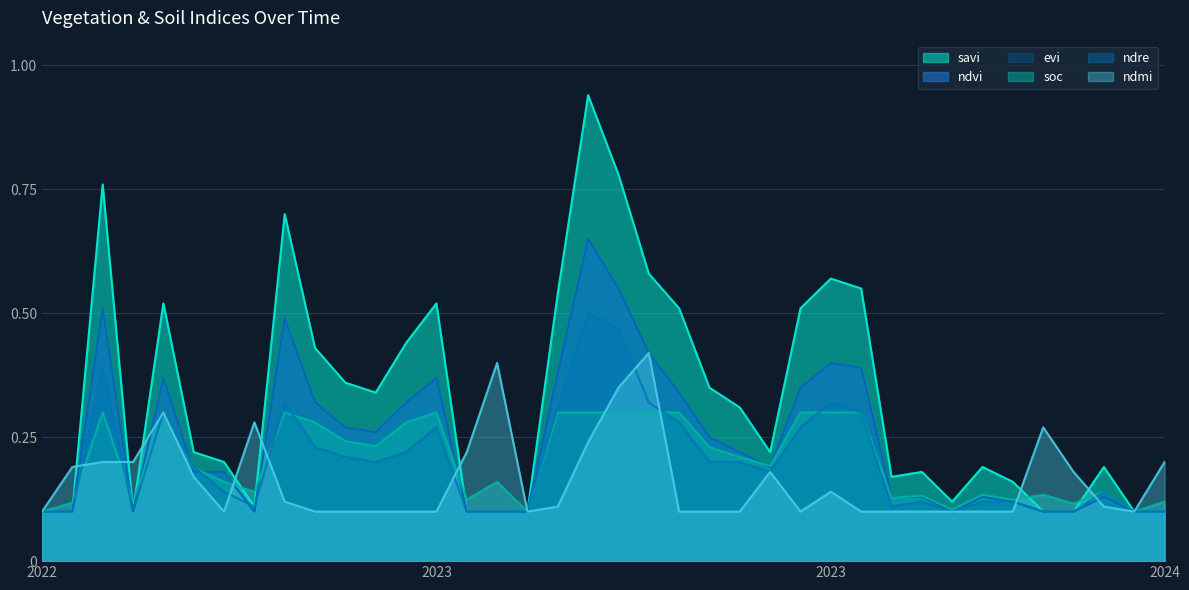

What is the sum of the savi values at 14-08-2022 and 09-07-2024?

0.2